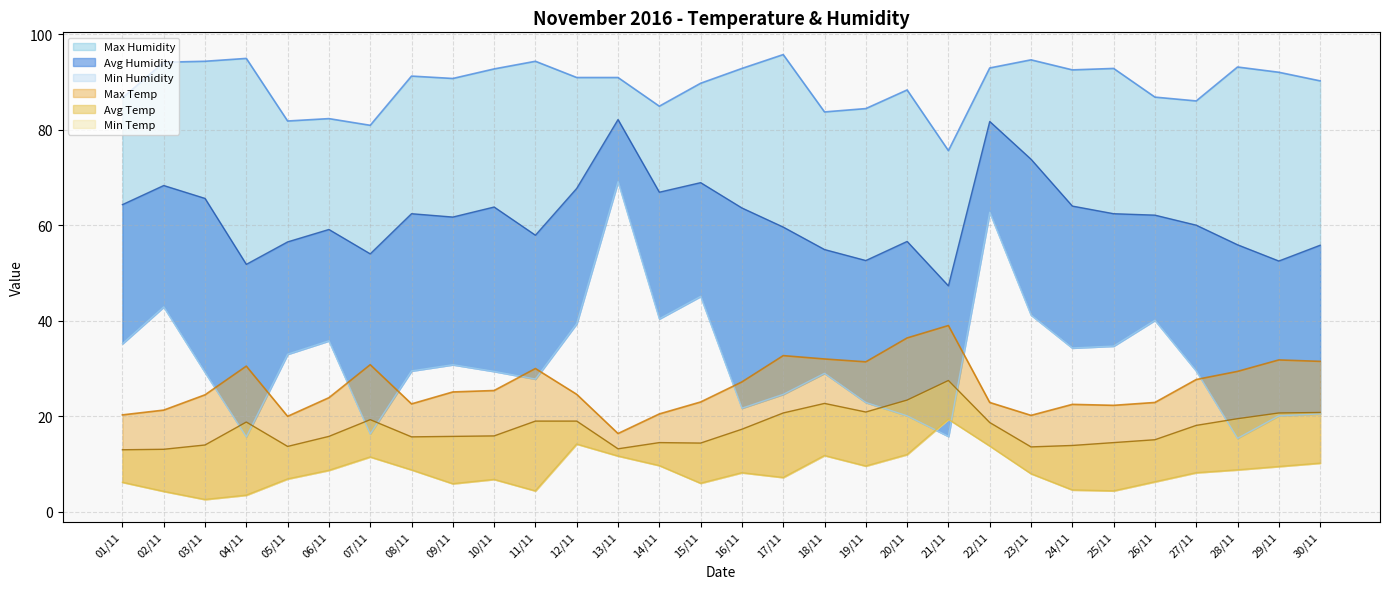

True or false: Max Temp and Avg Humidity cross at least once.

False